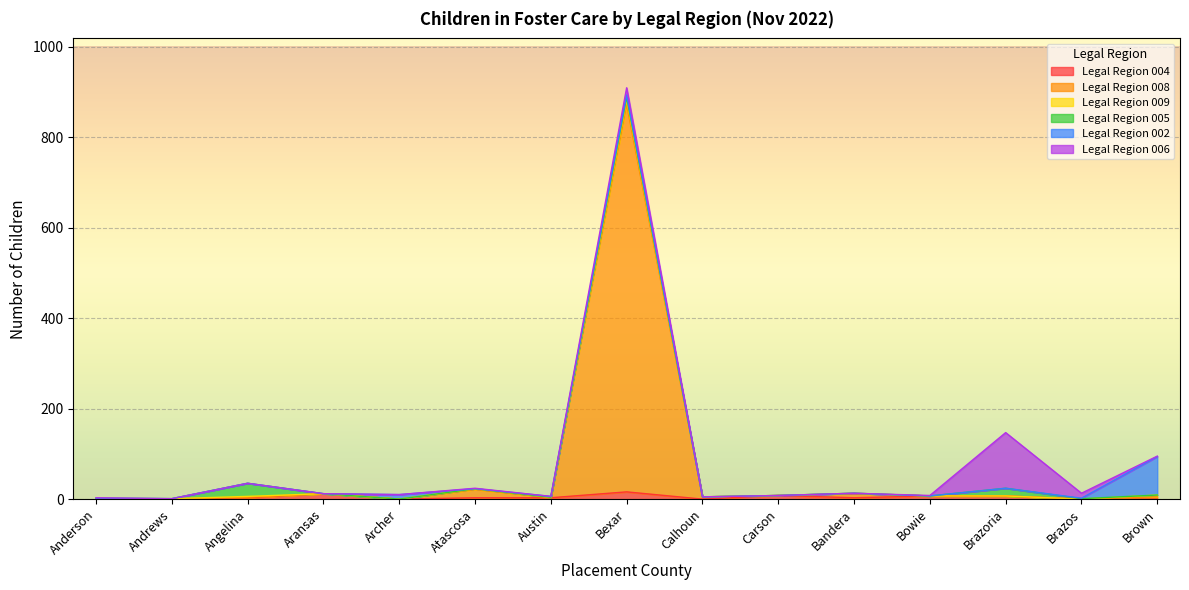

The Legal Region 006 series shows 0 at Austin. True or false?

True